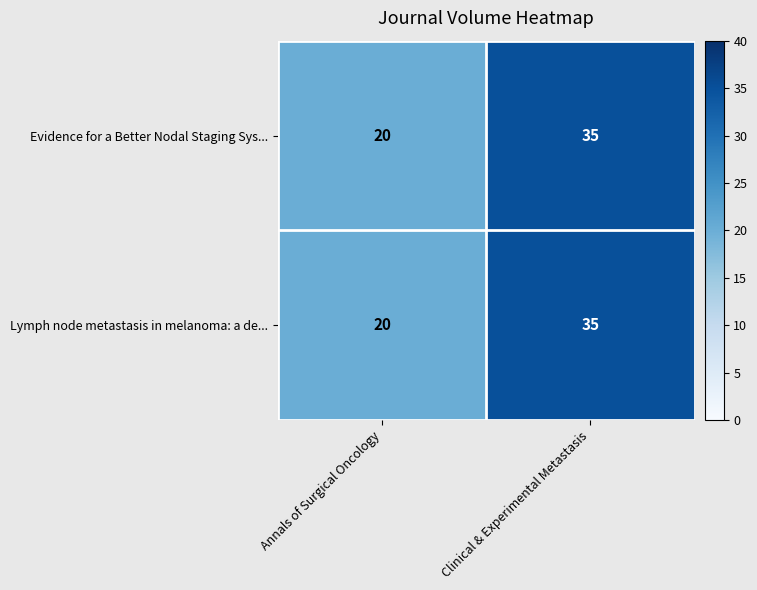

Which category has the lowest value across all series?

Annals of Surgical Oncology